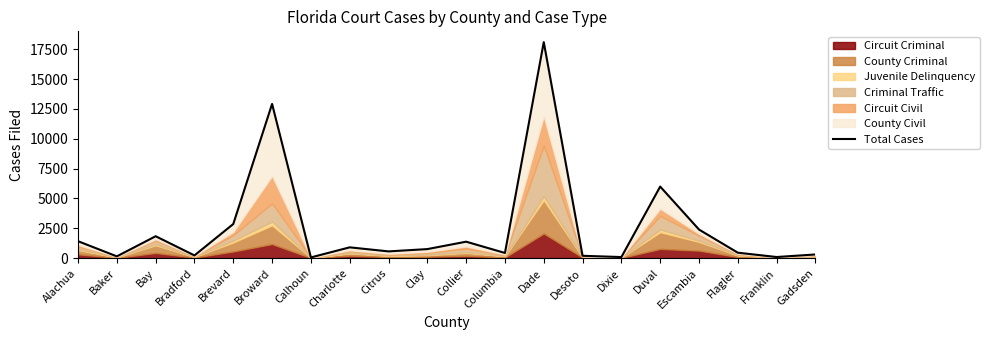

At which category does the chart reach its minimum across all series?

Calhoun